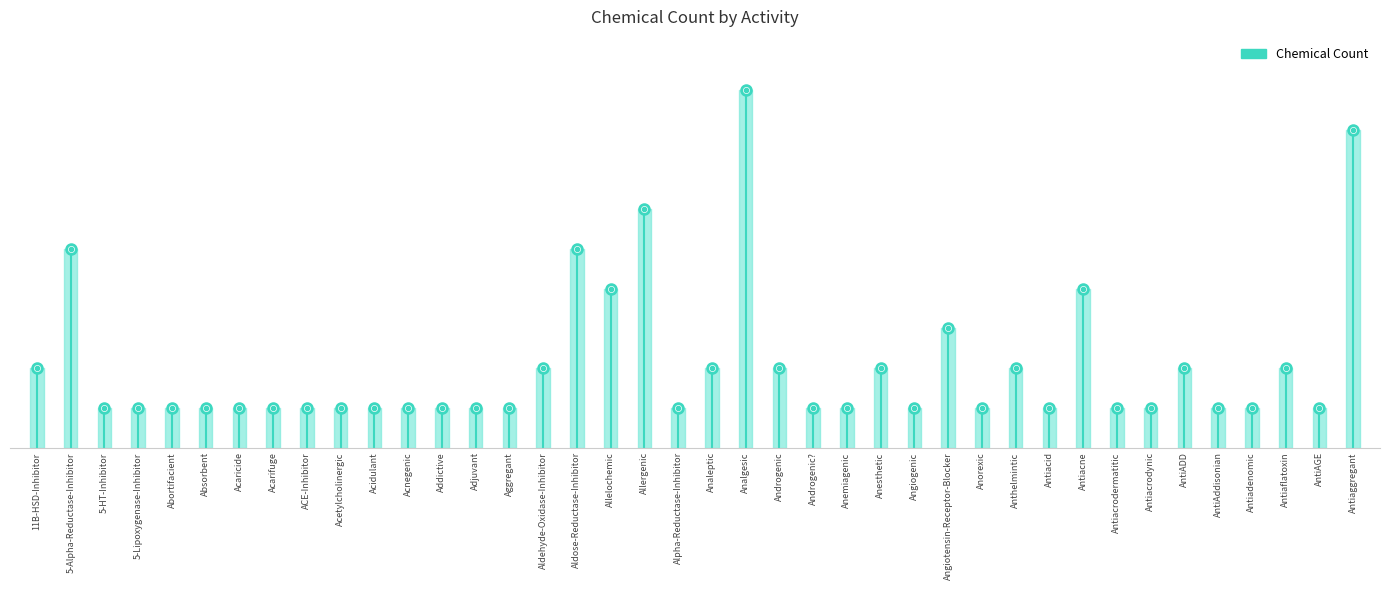

Rank the categories by value from lowest to highest.

5-HT-Inhibitor, 5-Lipoxygenase-Inhibitor, Abortifacient, Absorbent, Acaricide, Acarifuge, ACE-Inhibitor, Acetylcholinergic, Acidulant, Acnegenic, Addictive, Adjuvant, Aggregant, Alpha-Reductase-Inhibitor, Androgenic?, Anemiagenic, Angiogenic, Anorexic, Antiacid, Antiacrodermatitic, Antiacrodynic, AntiAddisonian, Antiadenomic, AntiAGE, 11B-HSD-Inhibitor, Aldehyde-Oxidase-Inhibitor, Analeptic, Androgenic, Anesthetic, Anthelmintic, AntiADD, Antiaflatoxin, Angiotensin-Receptor-Blocker, Allelochemic, Antiacne, 5-Alpha-Reductase-Inhibitor, Aldose-Reductase-Inhibitor, Allergenic, Antiaggregant, Analgesic